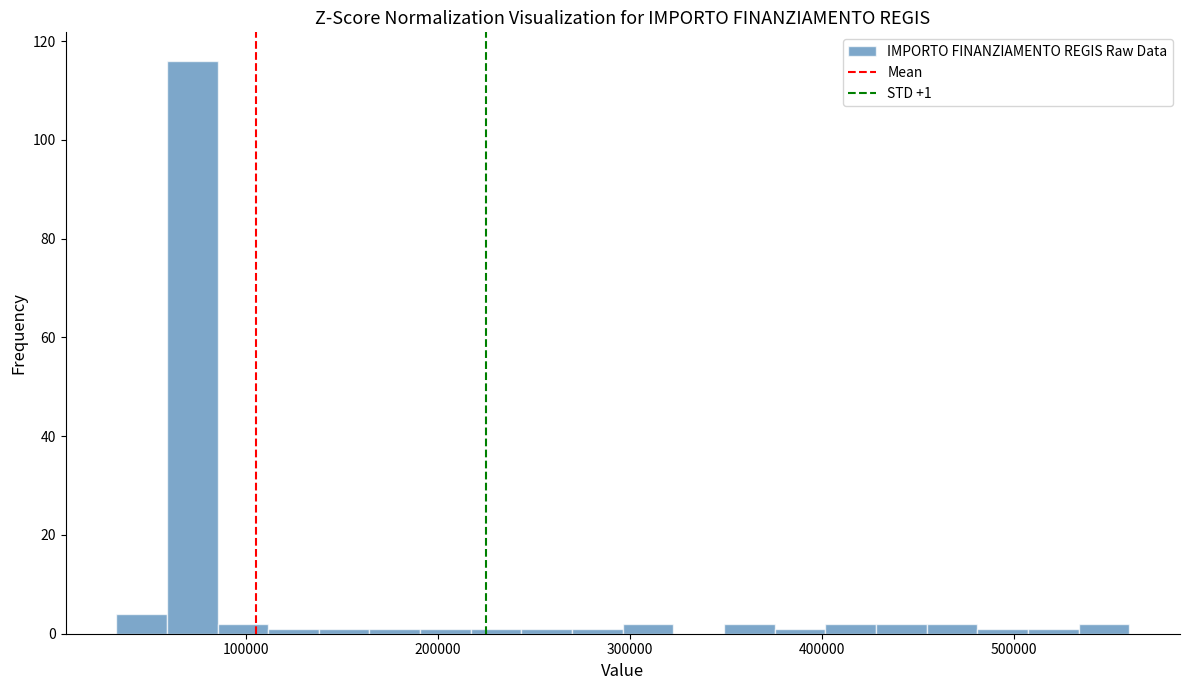

Around what value on the x-axis is the tallest bar? Give the approximate position of its centre, as read against the axis.

70000